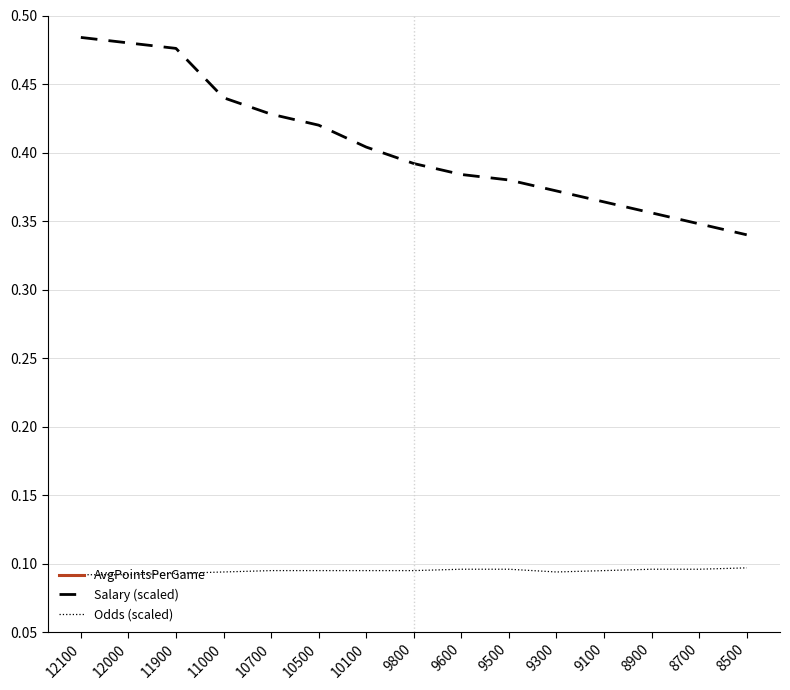

What are all the series names shown in the legend?

AvgPointsPerGame, Salary (scaled), Odds (scaled)